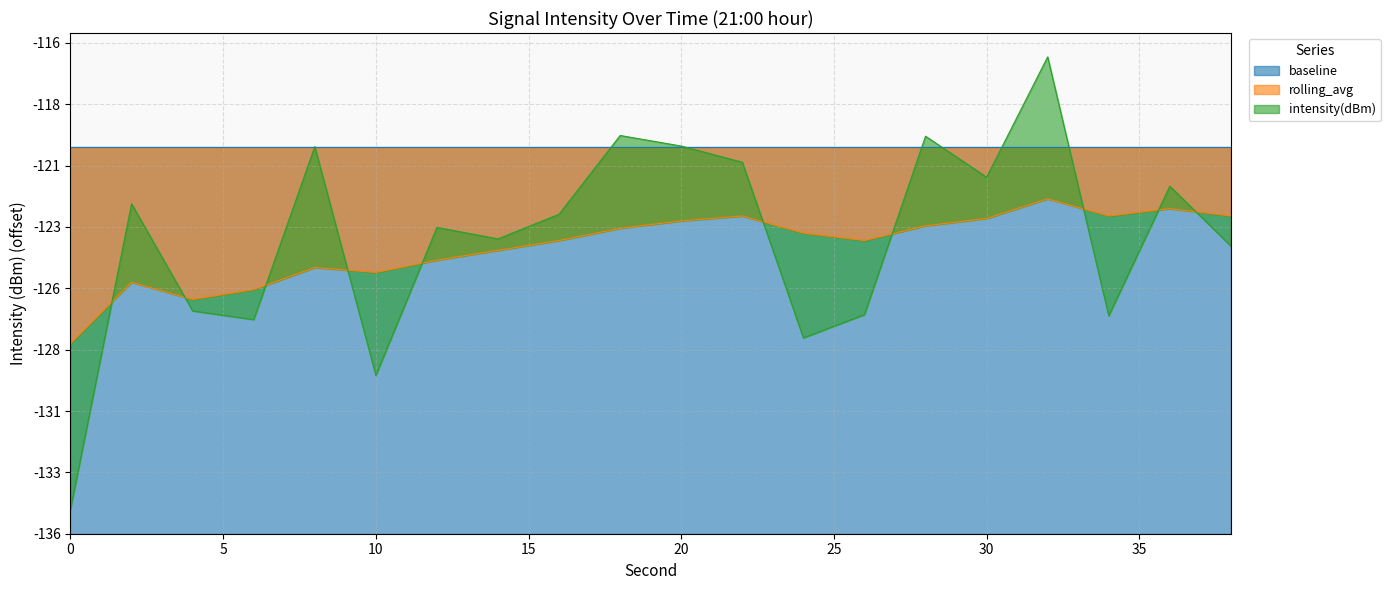

At which label is rolling_avg closest to 10?

6